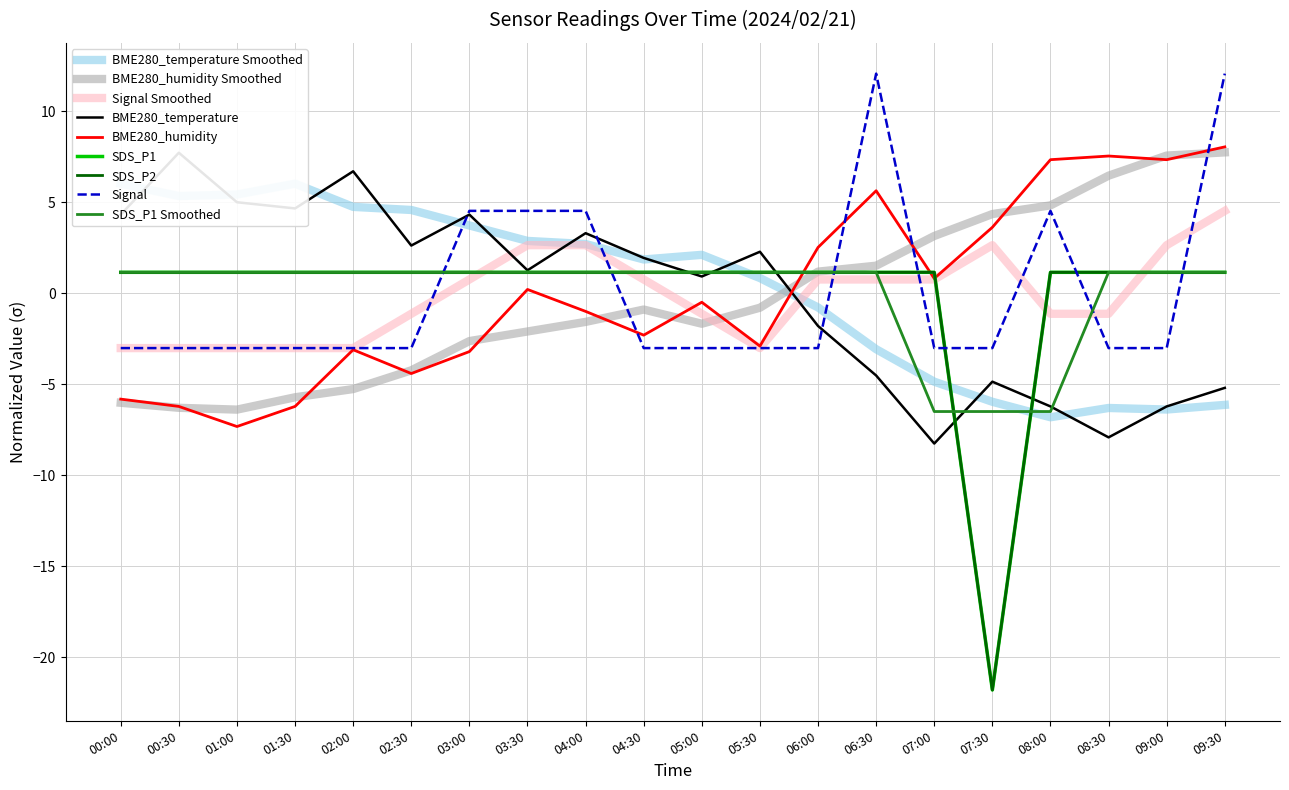

Which category has the lowest value in the SDS_P1 series?

07:30